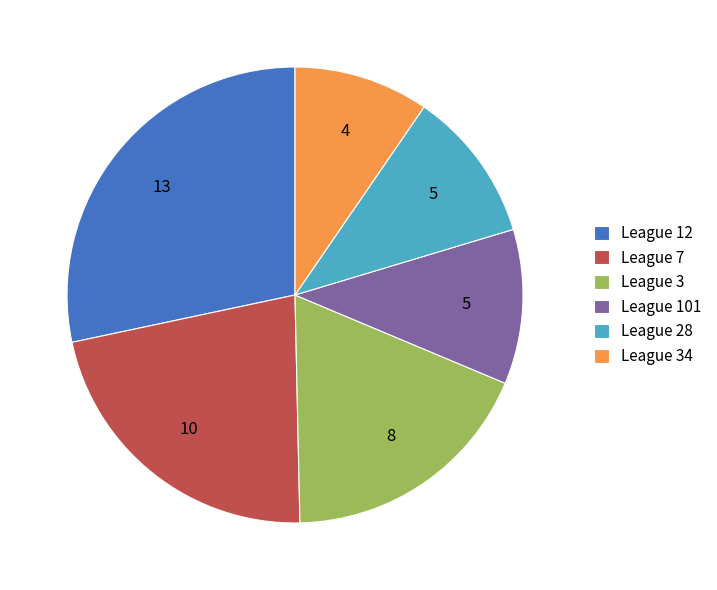

The League 28 slice represents 11% of the pie. True or false?

True